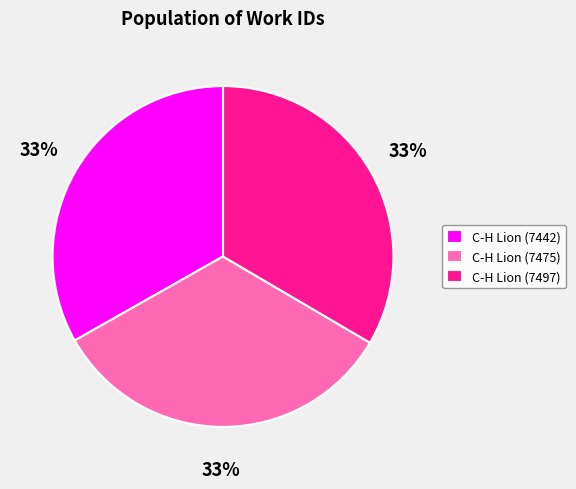

The C-H Lion (7497) slice represents 23% of the pie. True or false?

False